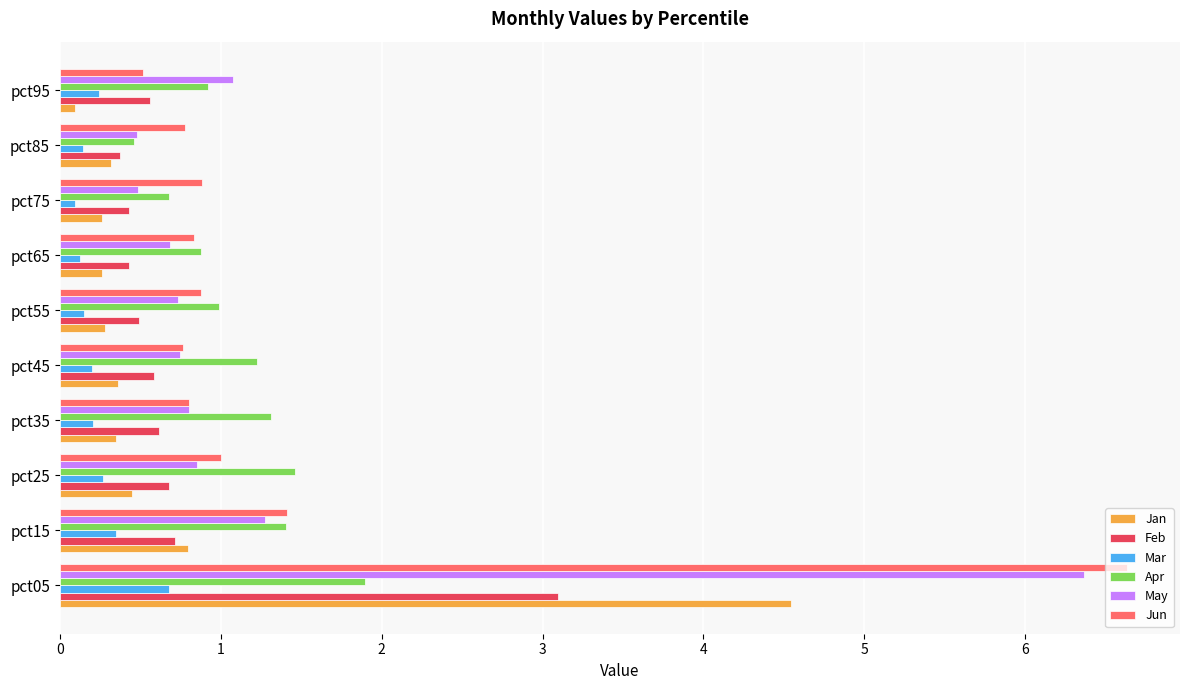

At which label is Jun closest to 3?

pct15